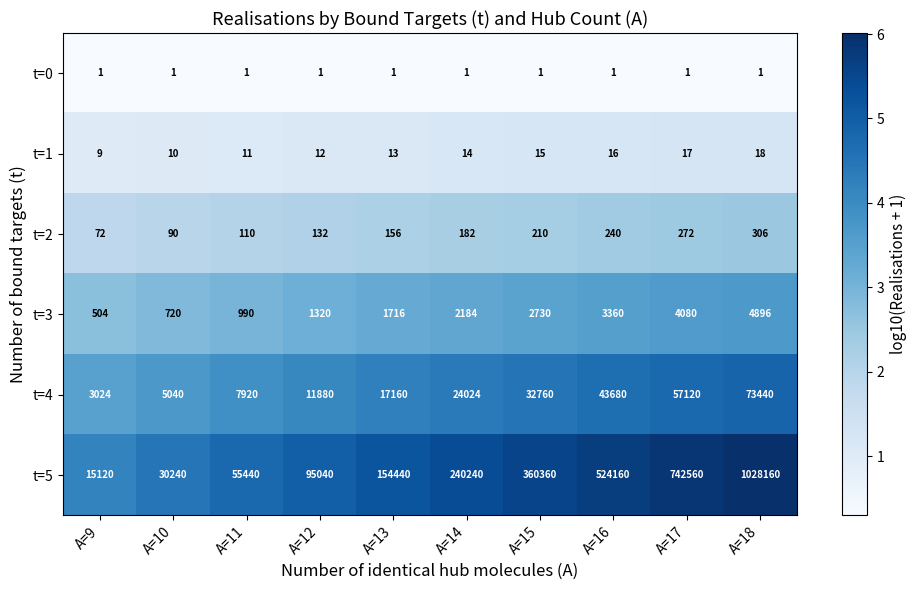

How many categories are shown in the chart?

10